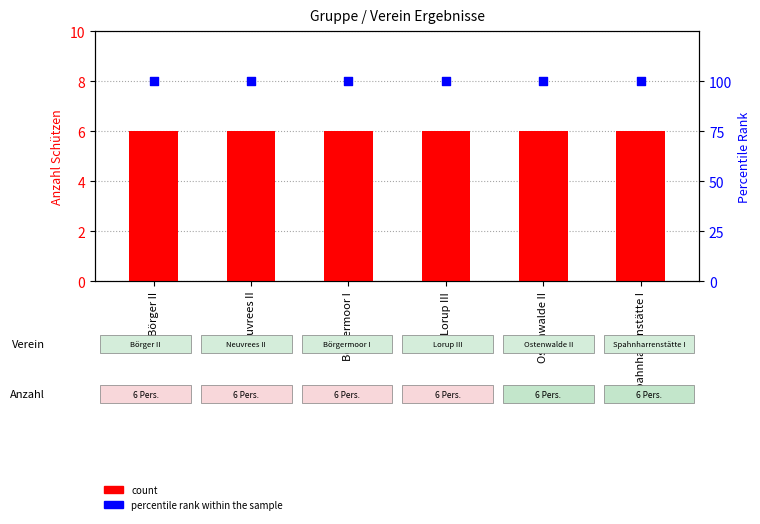

Which series has the largest Y range (max minus min)?

count